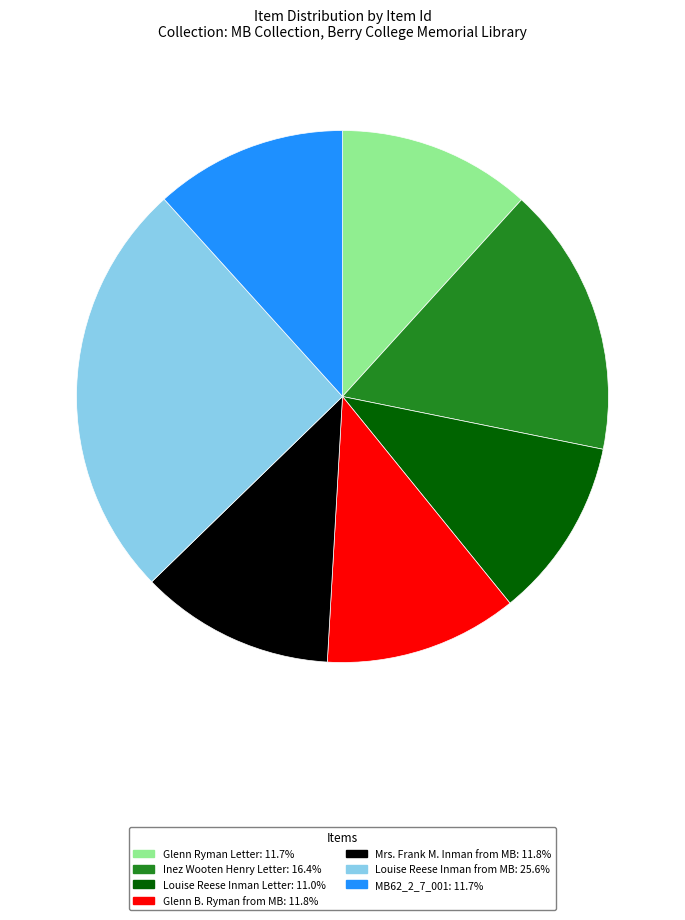

Is there a majority slice in this chart?

No